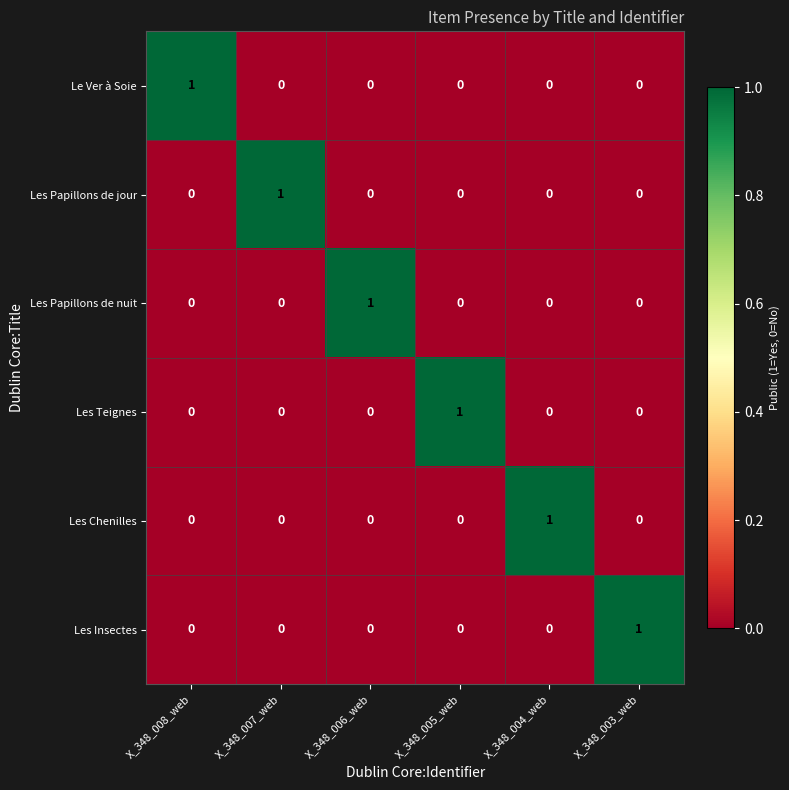

Count the Les Papillons de nuit values in the range 0 to 1.

6